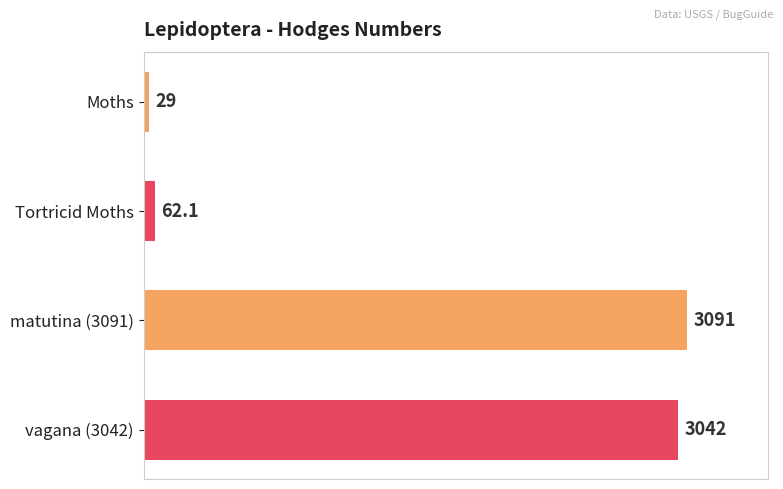

What is the label of the 4th bar from the top?

vagana (3042)